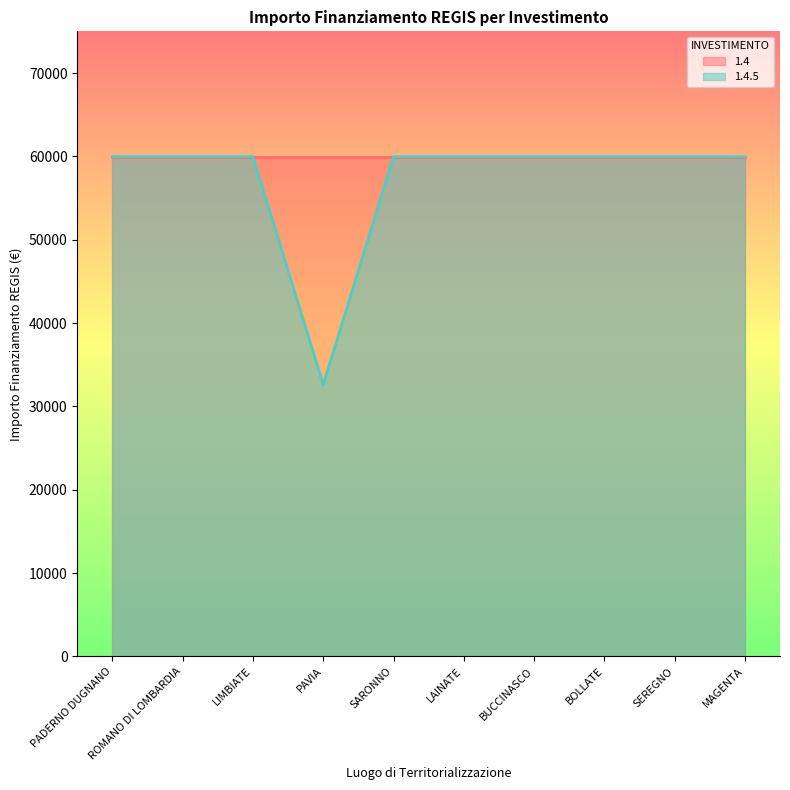

Reading right to left, extract all data points from this chart.

MAGENTA=59966	SEREGNO=59966	BOLLATE=59966	BUCCINASCO=59966	LAINATE=59966	SARONNO=59966	PAVIA=32589	LIMBIATE=59966	ROMANO DI LOMBARDIA=59966	PADERNO DUGNANO=59966